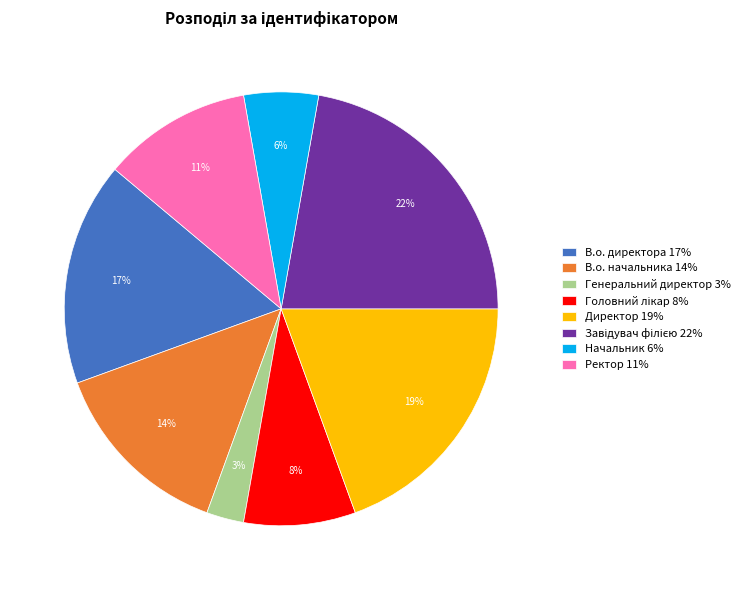

To the nearest percent, what percentage of the pie is В.о. начальника?

14%